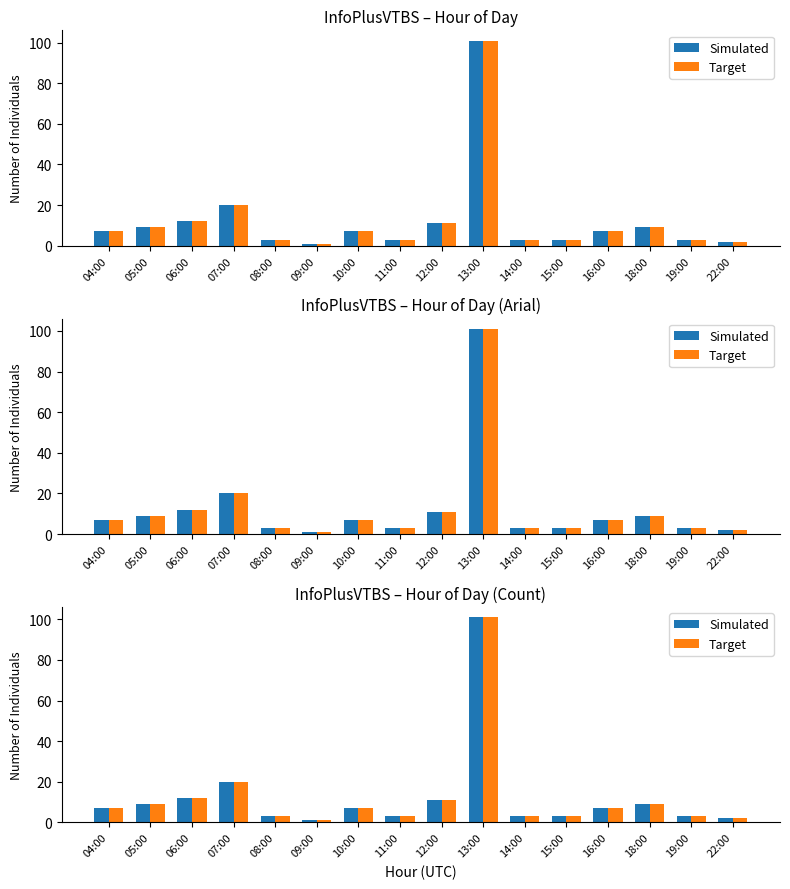

Is it true that Simulated equals 9 at 05:00?

True